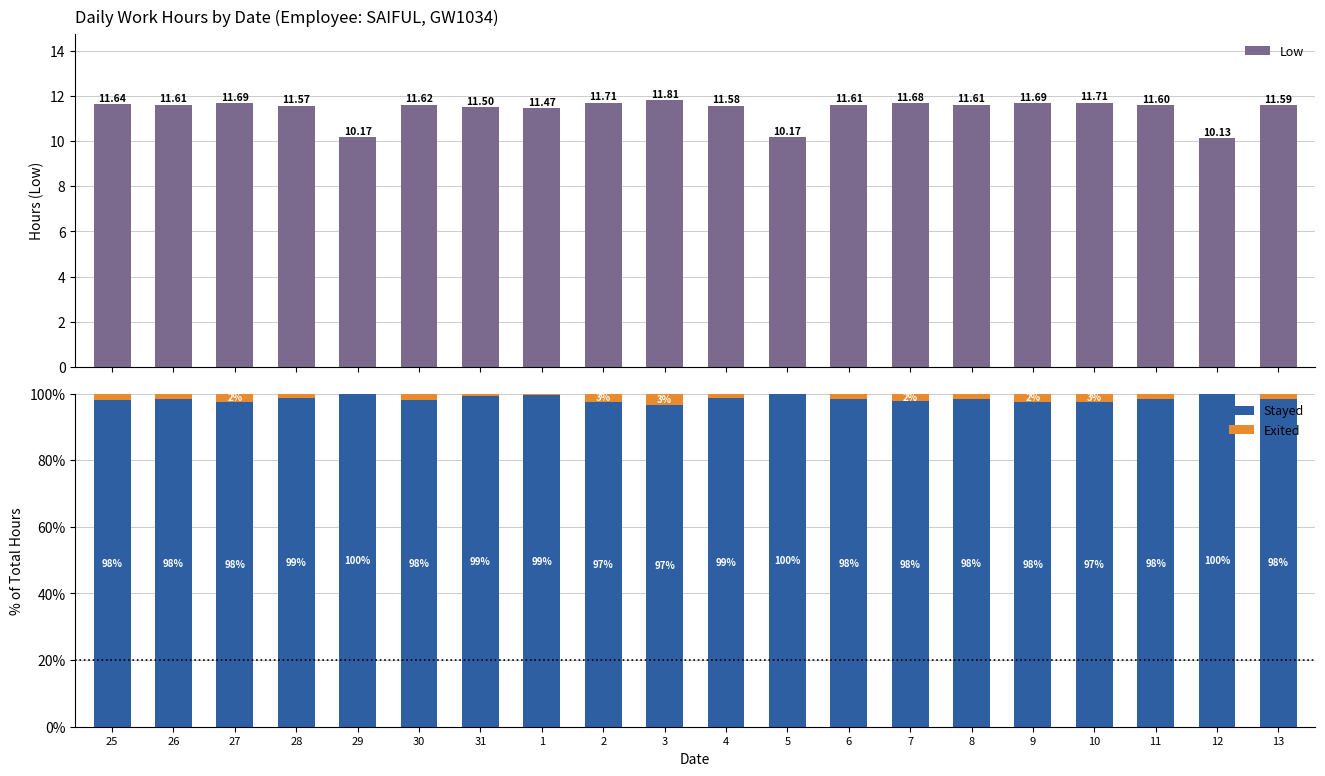

How many data points in Exited are less than 1?

5